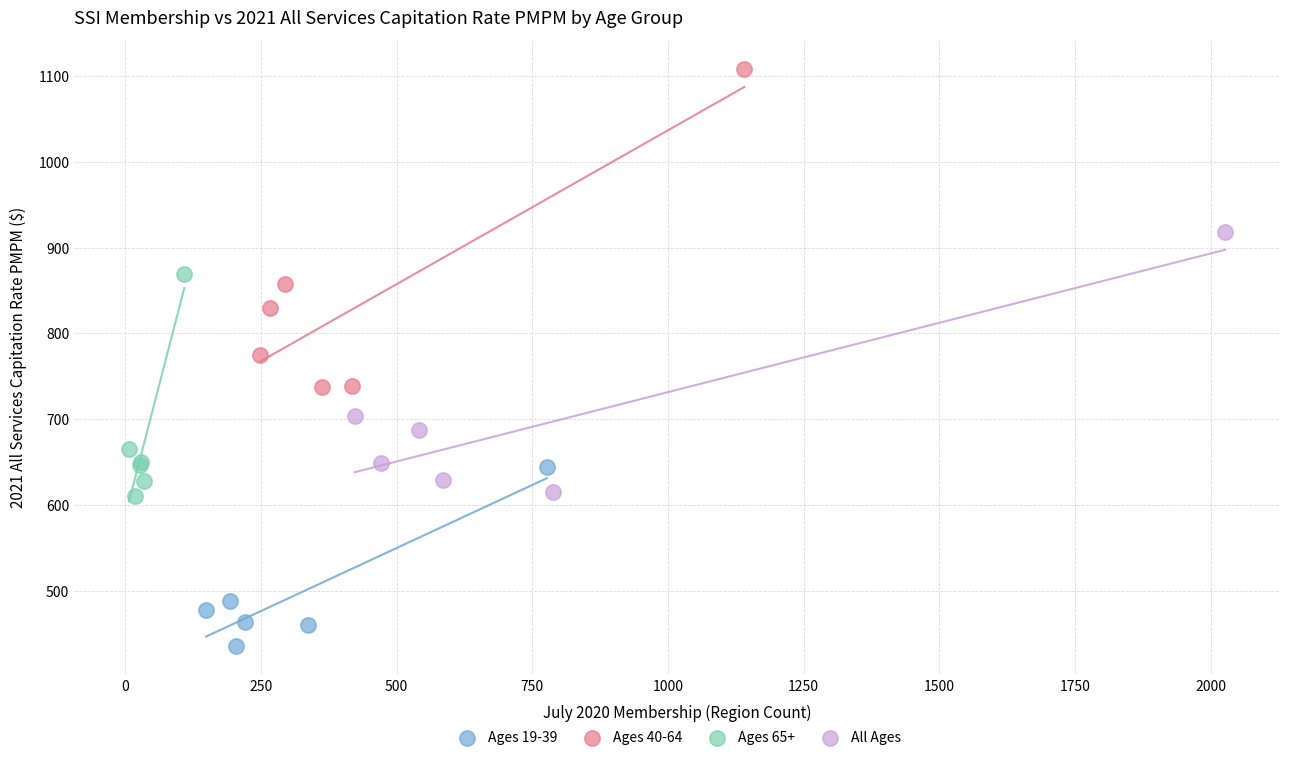

Which series has the largest Y range (max minus min)?

Ages 40-64